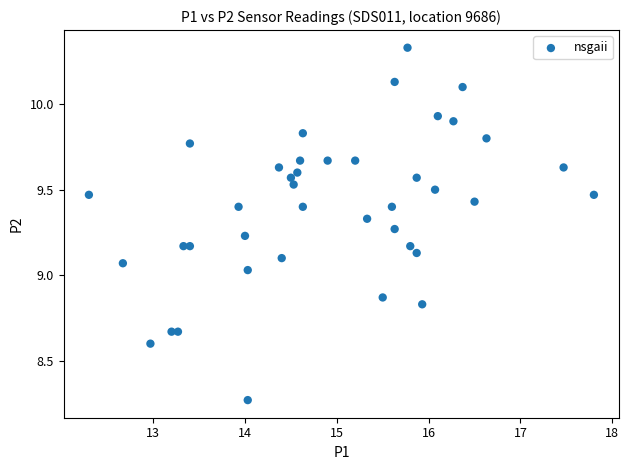

What is the range of Y values (max minus min)?

2.1